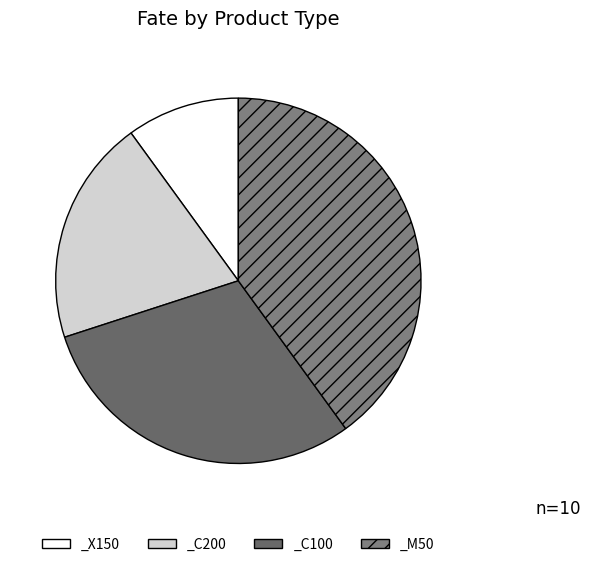

What percentage do _C200 and _X150 together represent?

30.0%